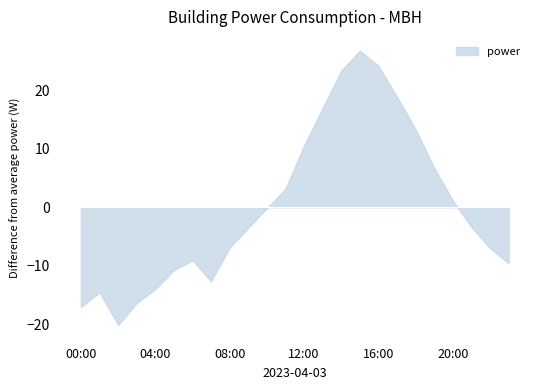

Is it true that the value at 16:00 is 38.1?

False